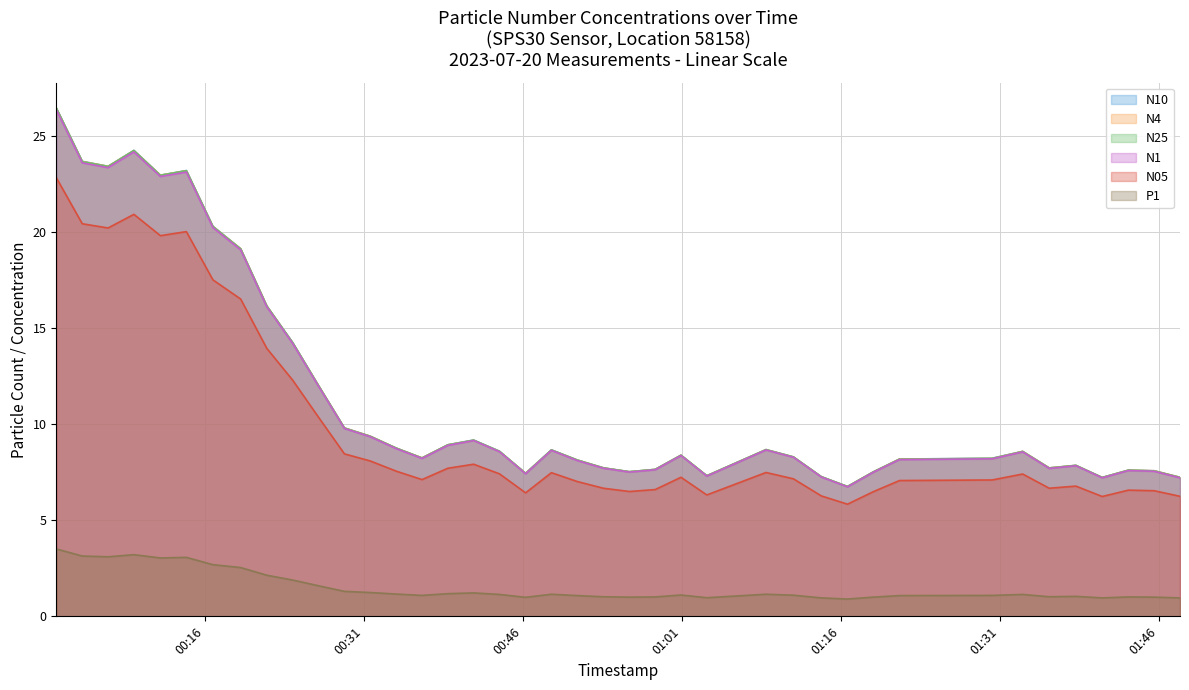

How many series are shown in this chart?

6